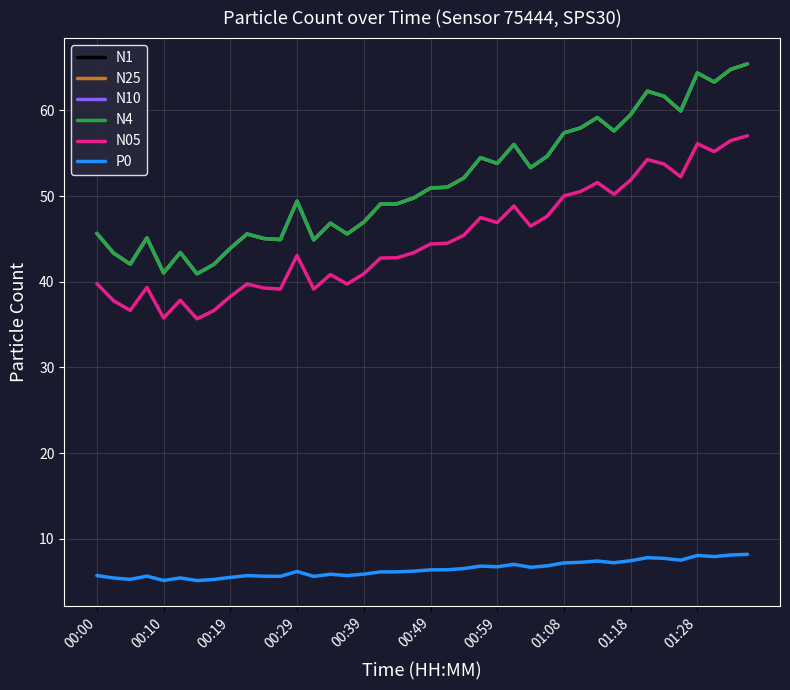

What is the highest value of the N10 series?

65.4